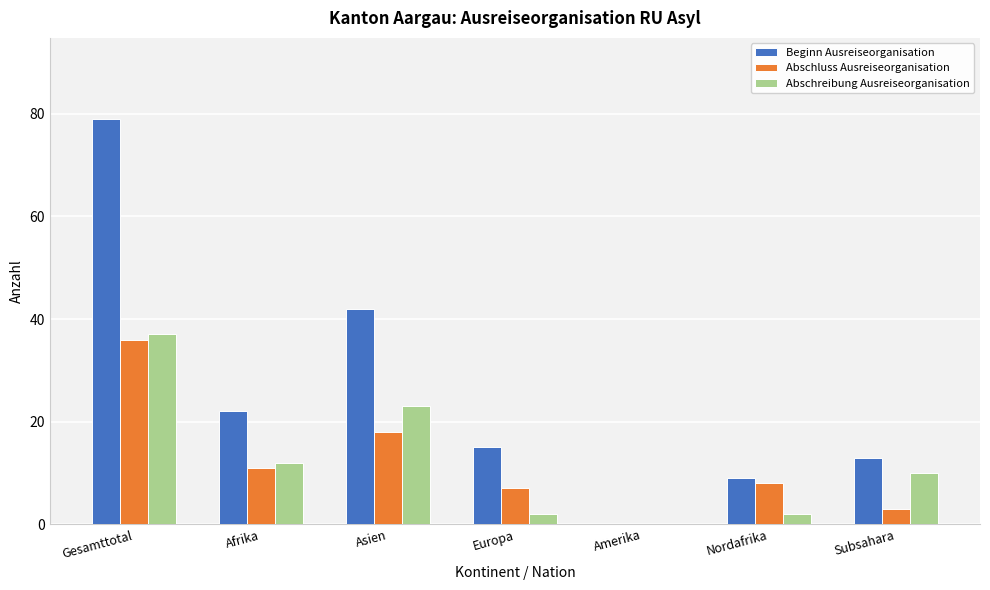

Which category has the highest value across all series?

Gesamttotal